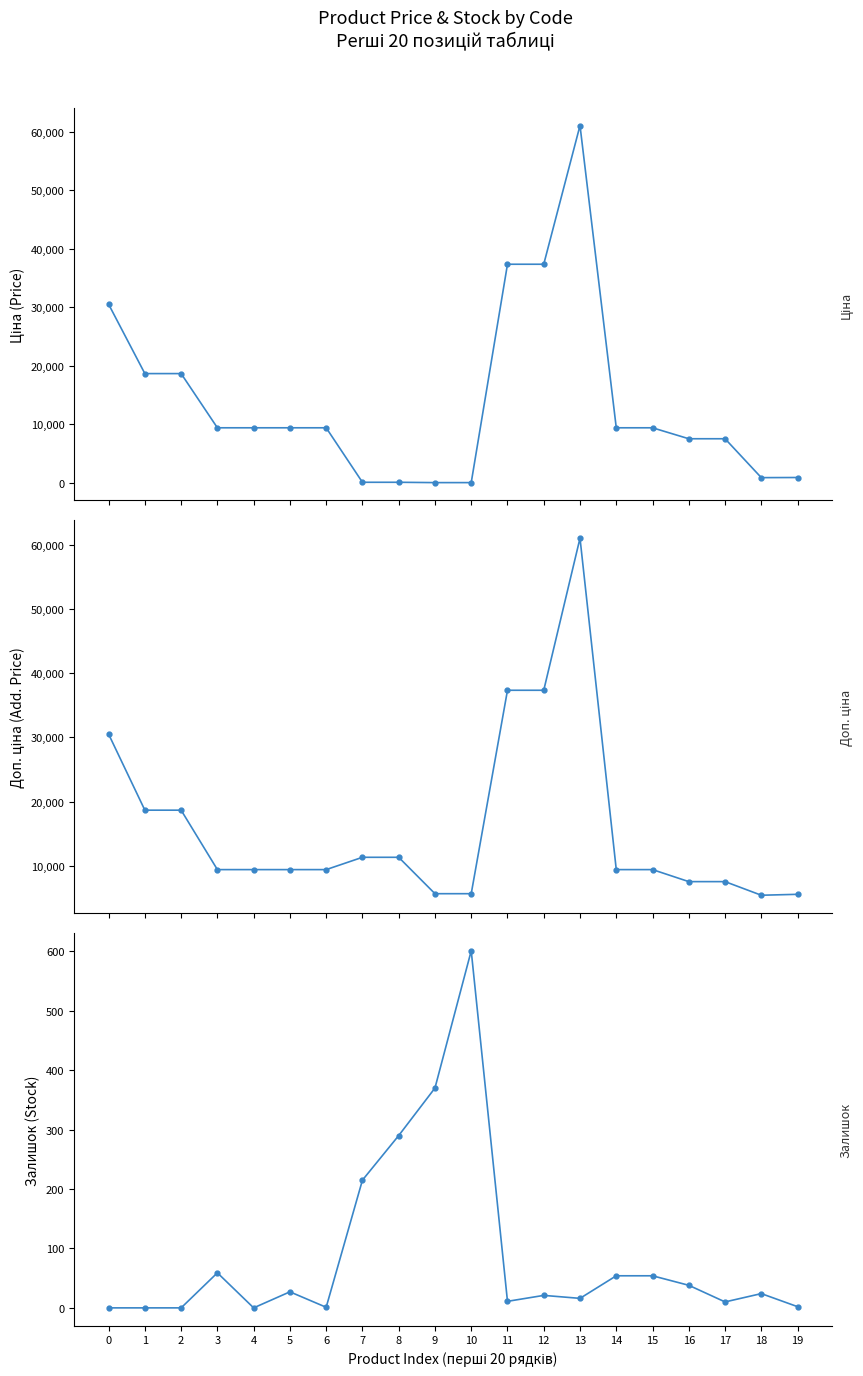

What are all the series names shown in the legend?

Ціна, Доп. ціна, Залишок